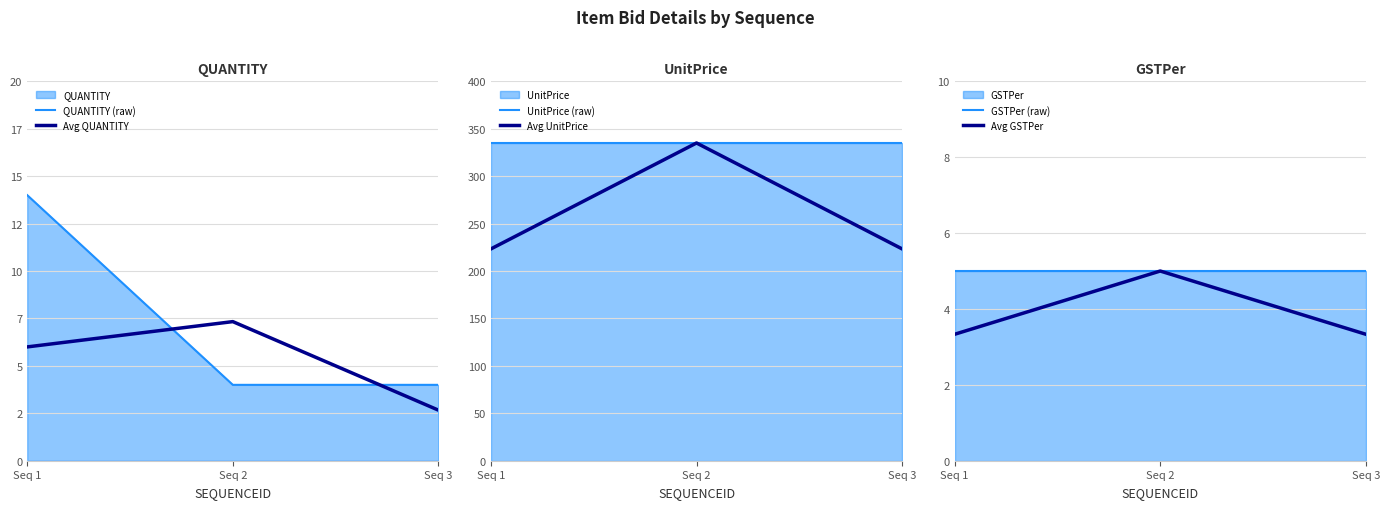

What is the sum of all GSTPer (raw) values?

15.0